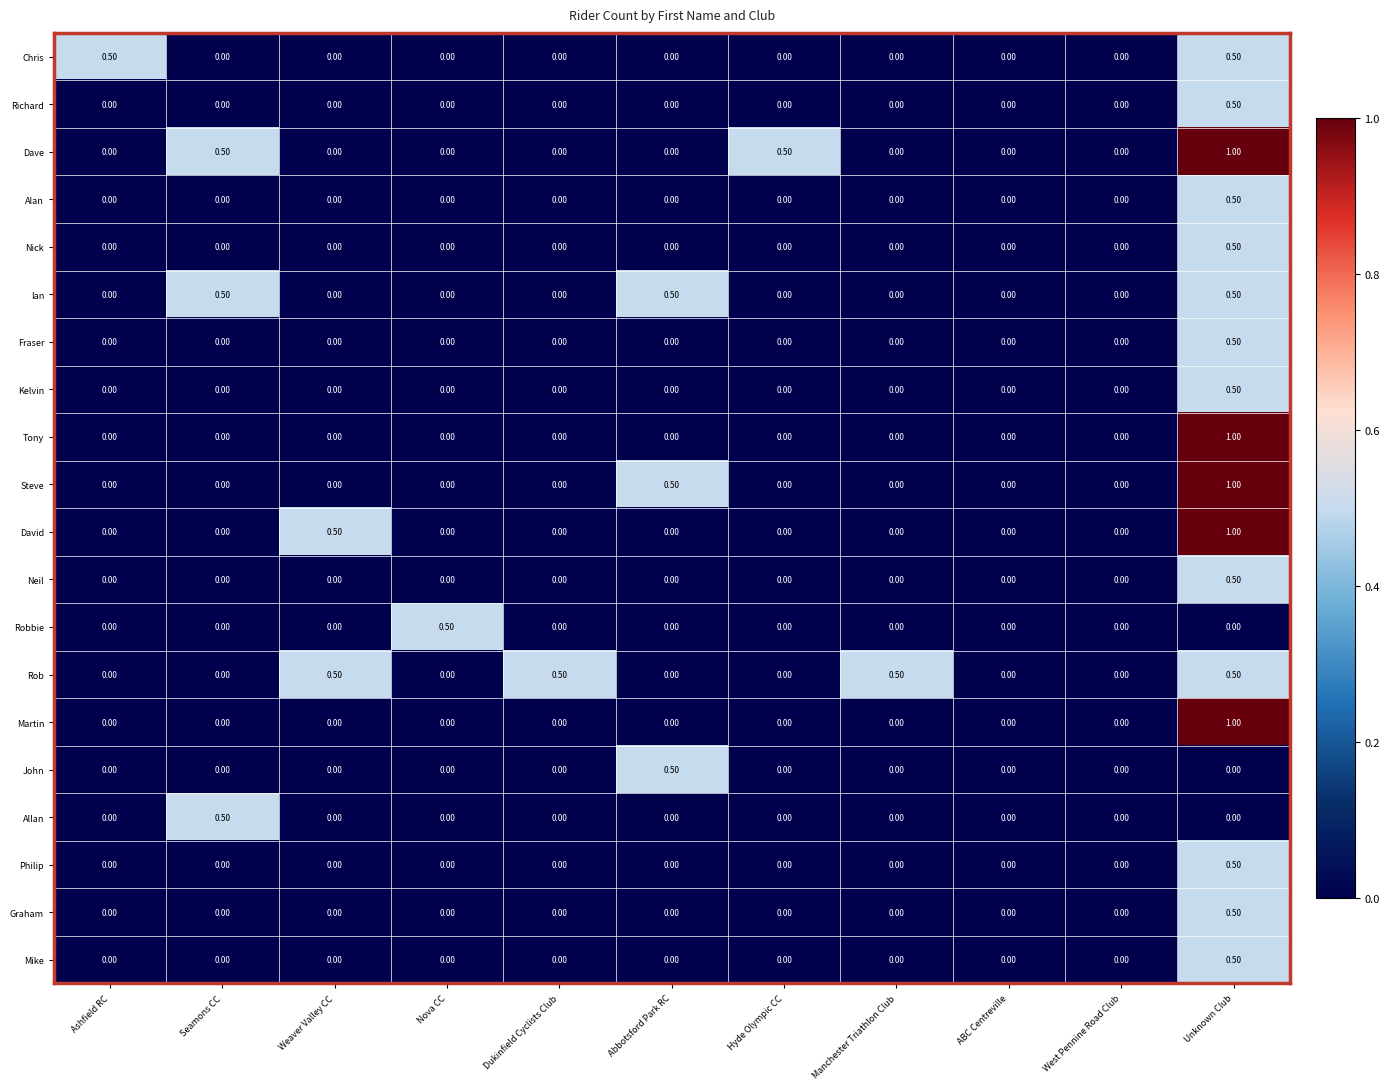

What is the sum of the Martin values at Unknown Club and Abbotsford Park RC?

1.0